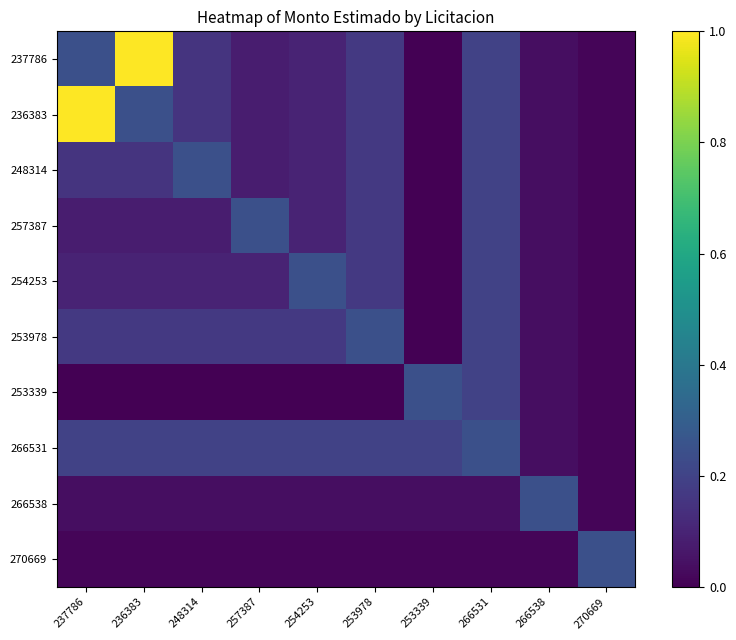

What is the total value across all series at 266538?

0.6